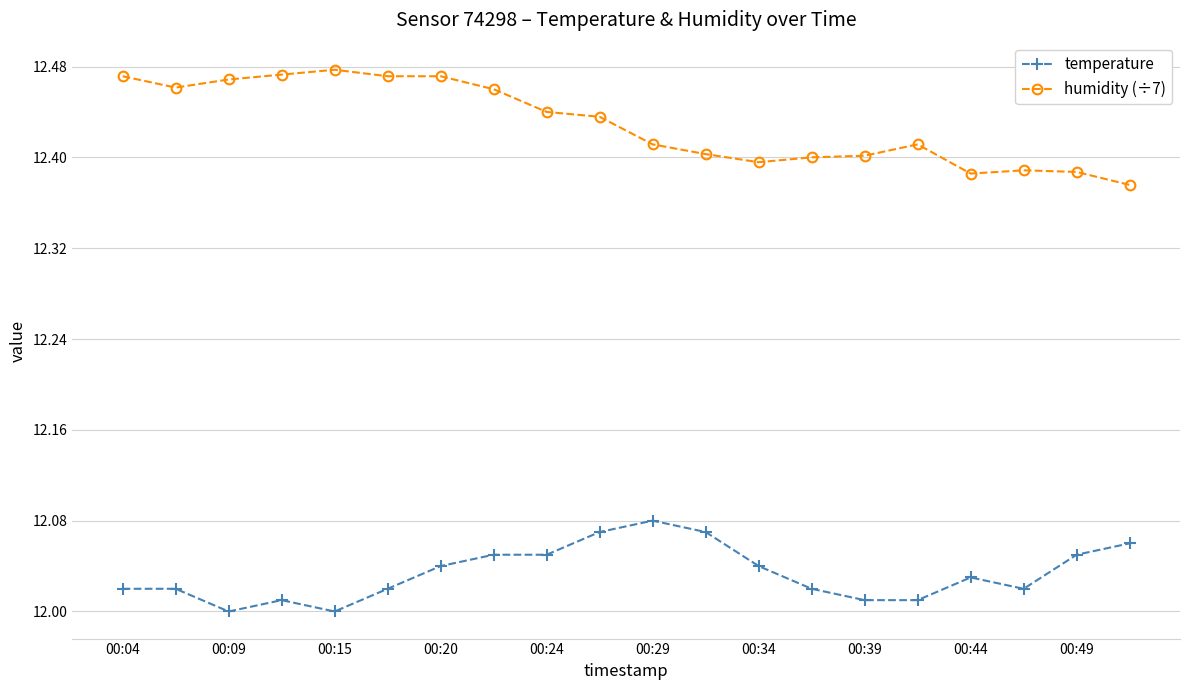

True or false: humidity (÷7) has more than 1 points higher than both neighbors.

True